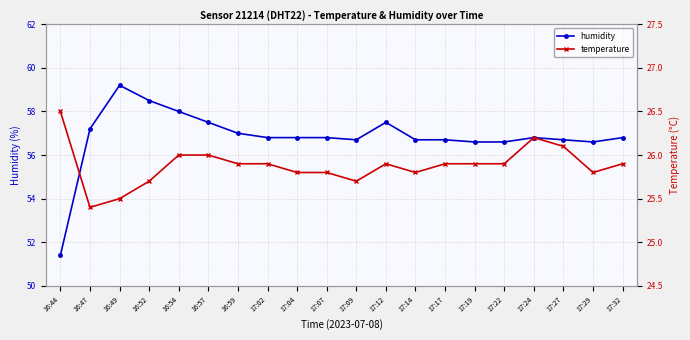

How many interior local peaks does the temperature series have?

2